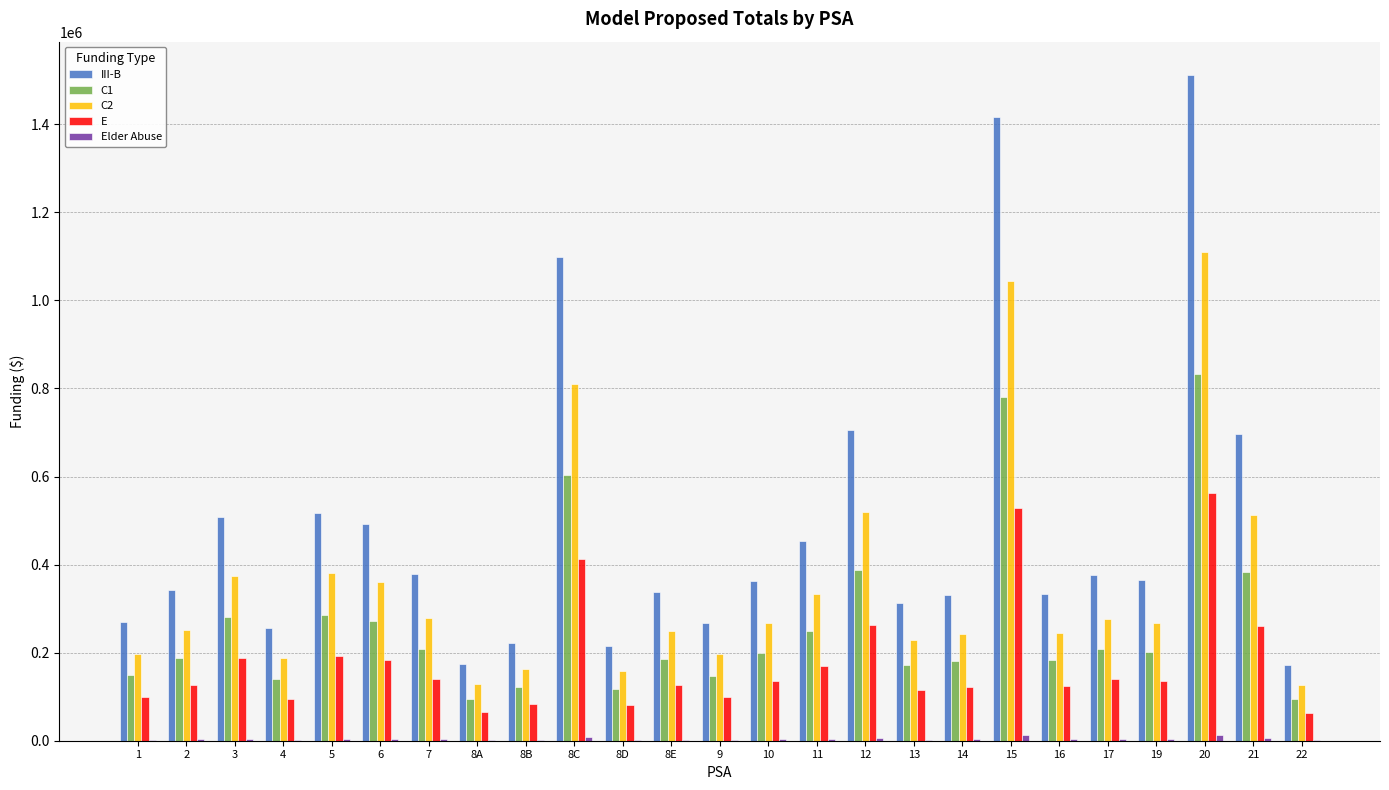

Which series changed the most between 8B and 12?

III-B